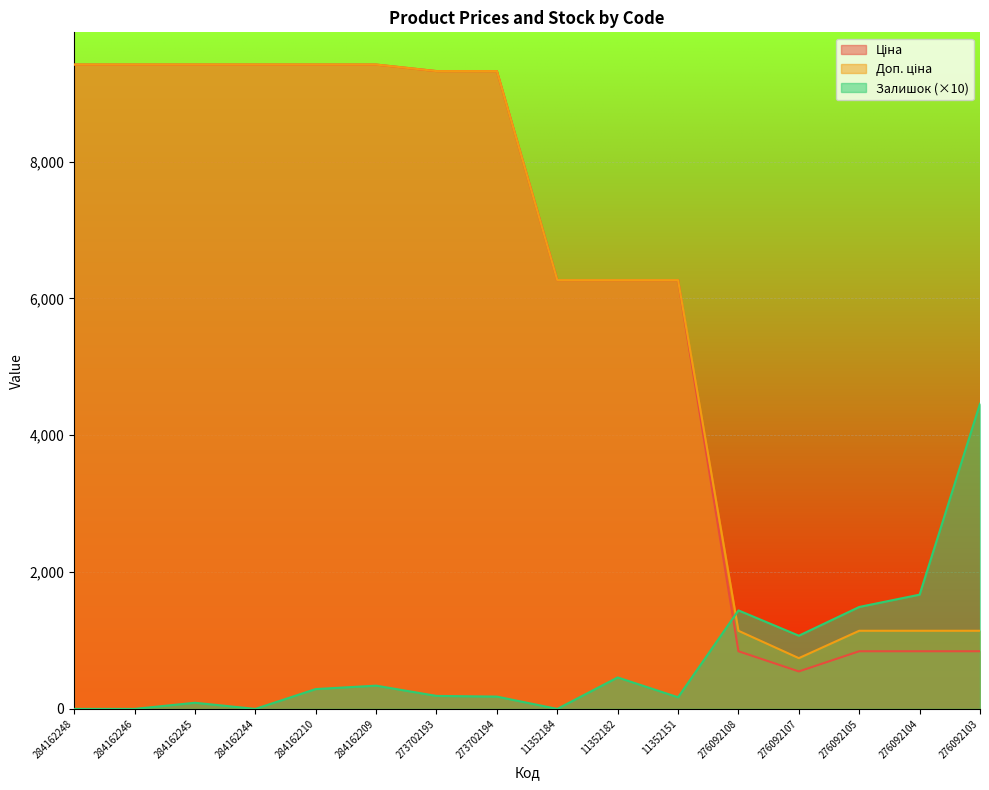

Which series ends up on top after the final intersection of Залишок and Доп. ціна?

Залишок